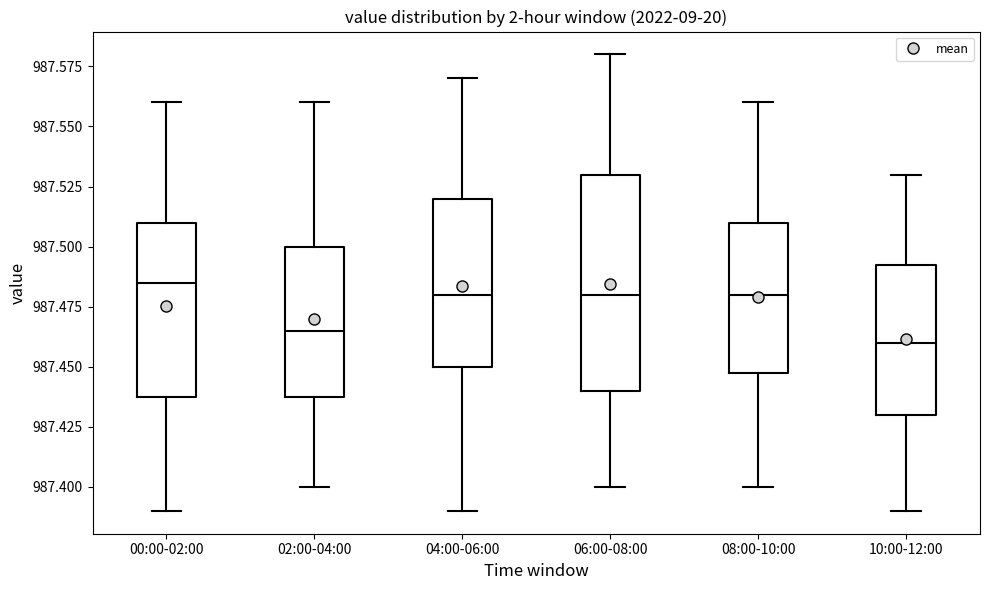

Reading left to right, transcribe this box plot: for each box, give where its median line is, the range the box spans, and where its two whiskers end, as read against the y-axis. The values are not printed on the chart, so give them approximately, as read against the axis.

00:00-02:00: median 987.485, box 987.440 to 987.510, whiskers 987.390 to 987.560
02:00-04:00: median 987.465, box 987.440 to 987.500, whiskers 987.400 to 987.560
04:00-06:00: median 987.480, box 987.450 to 987.520, whiskers 987.390 to 987.570
06:00-08:00: median 987.480, box 987.440 to 987.530, whiskers 987.400 to 987.580
08:00-10:00: median 987.480, box 987.450 to 987.510, whiskers 987.400 to 987.560
10:00-12:00: median 987.460, box 987.430 to 987.495, whiskers 987.390 to 987.530